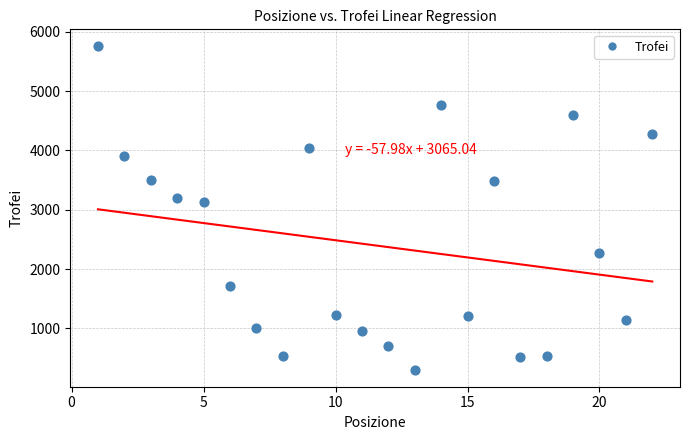

What is the range of Y values (max minus min)?

5479